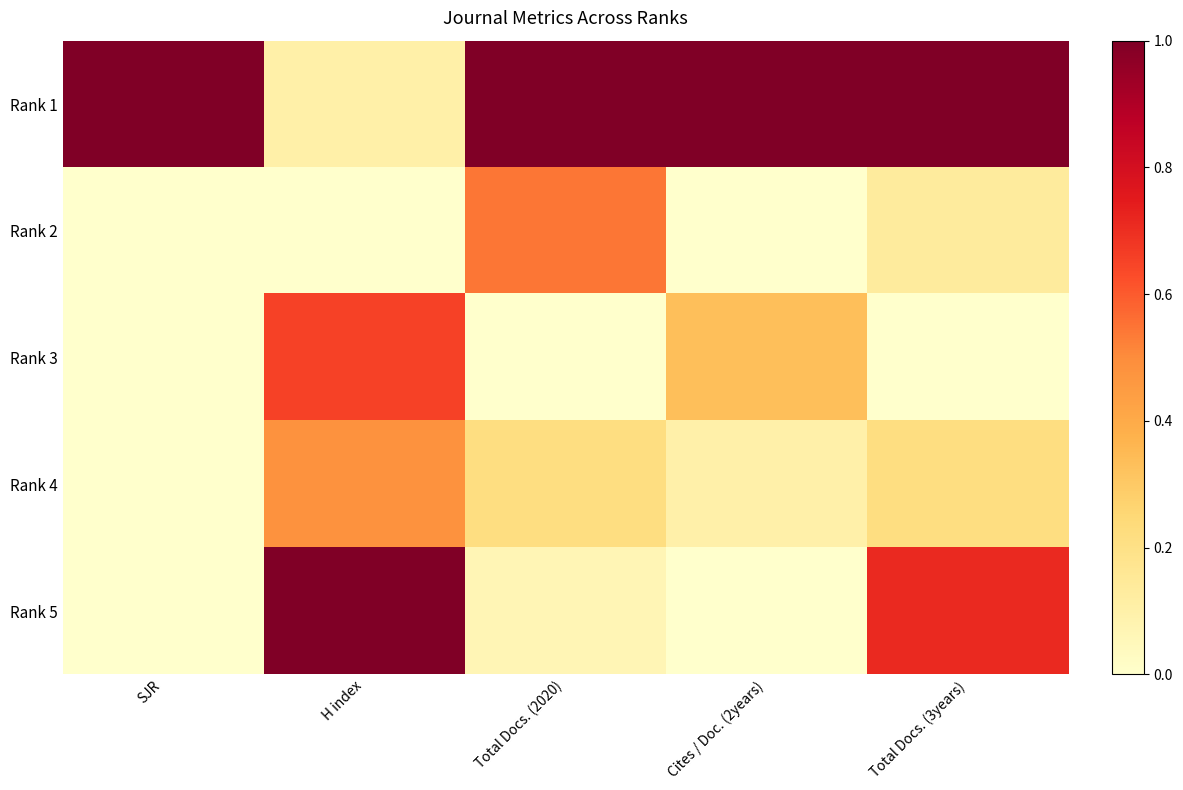

How many distinct data groups are displayed?

5